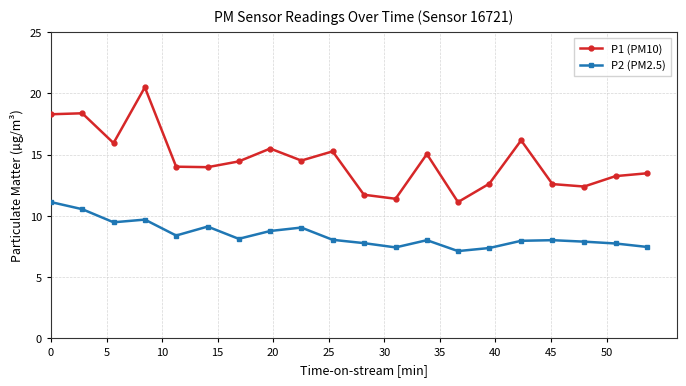

What are all the series names shown in the legend?

P1 (PM10), P2 (PM2.5)